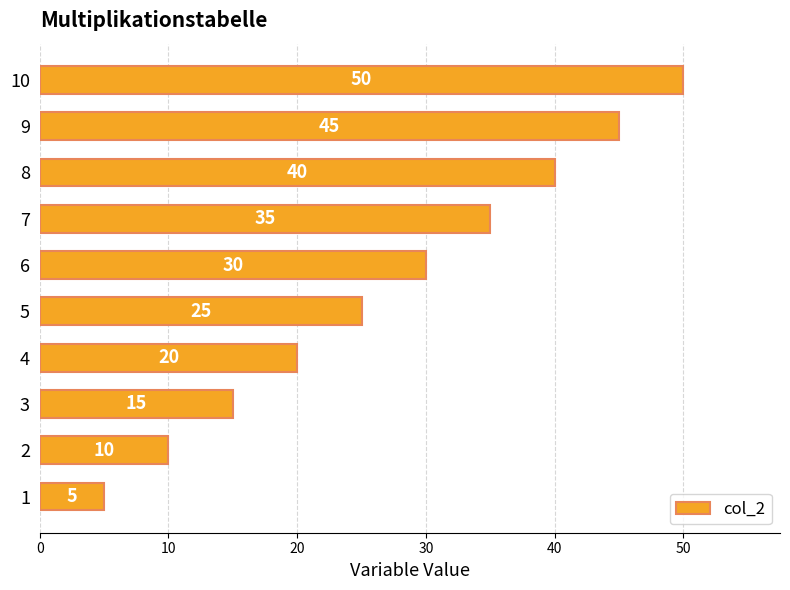

Reading bottom to top, extract all data points from this chart.

1=5	2=10	3=15	4=20	5=25	6=30	7=35	8=40	9=45	10=50